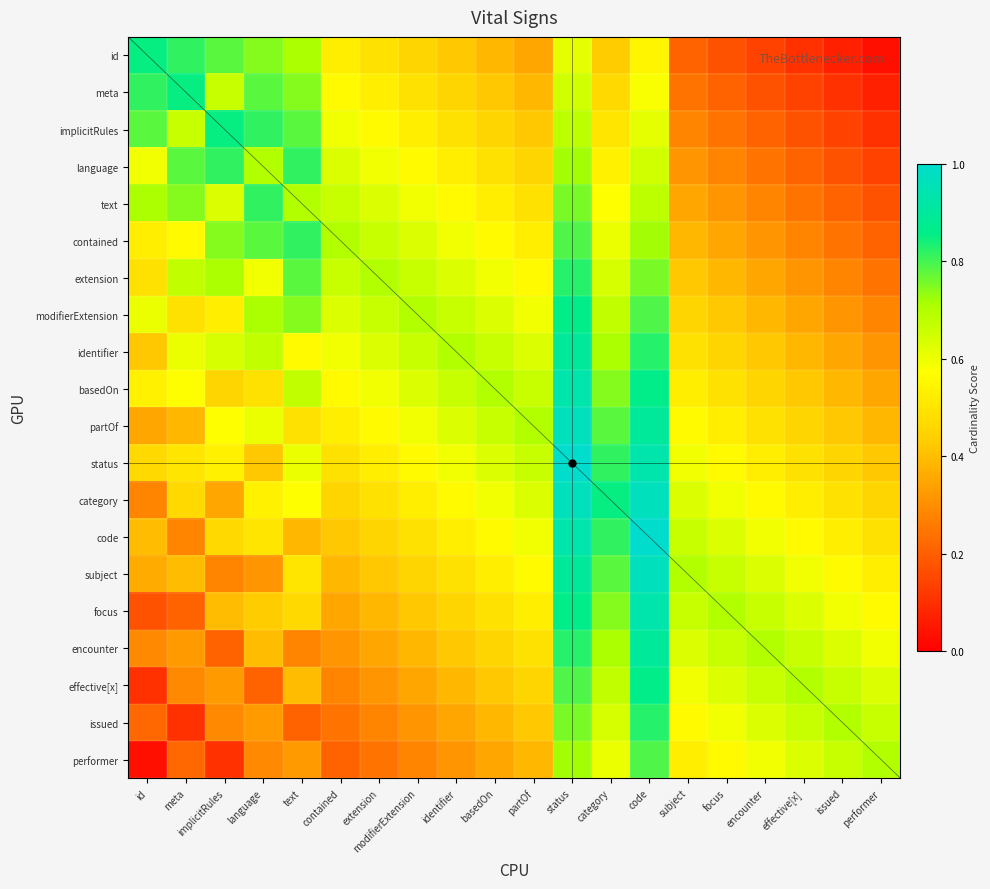

Is the value of issued at text greater than the value of basedOn at implicitRules?

No